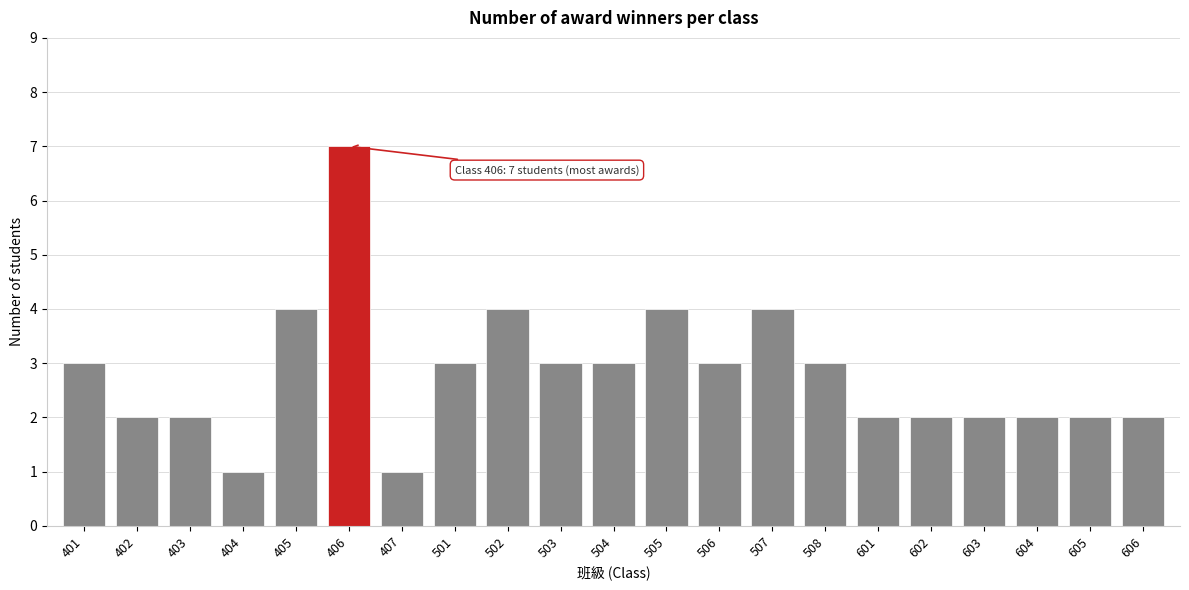

Reading right to left, transcribe all the data shown in this chart.

2	2	2	2	2	2	3	4	3	4	3	3	4	3	1	7	4	1	2	2	3